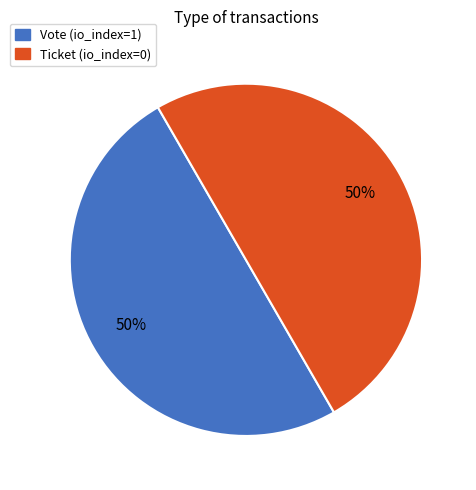

Combined, do Ticket and Vote account for over 50%?

Yes